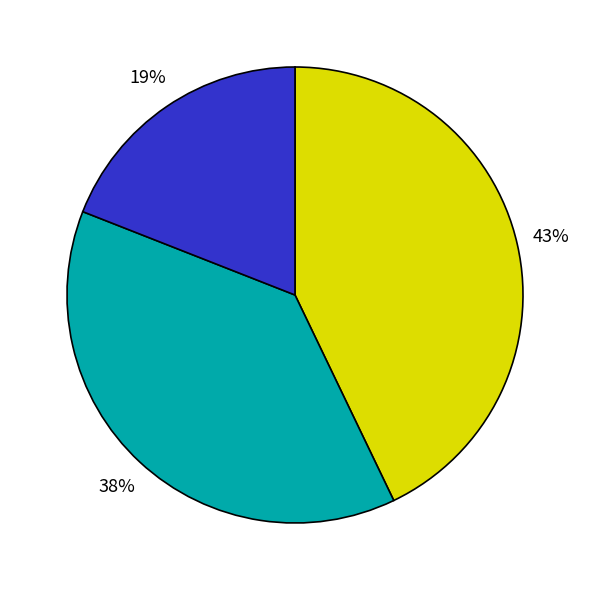

Is there any slice that represents more than half of the pie?

No